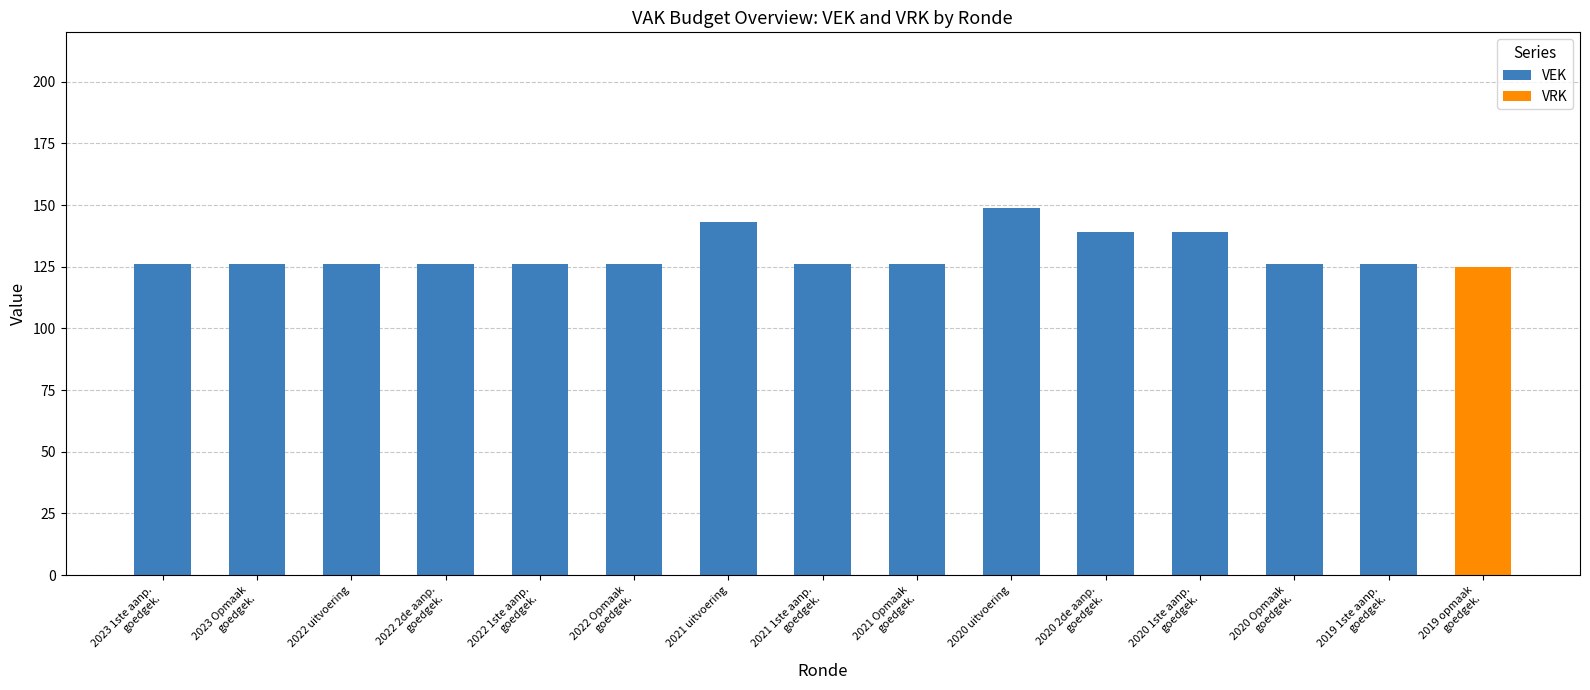

Is it true that VEK equals 143 at 2021 uitvoering?

True